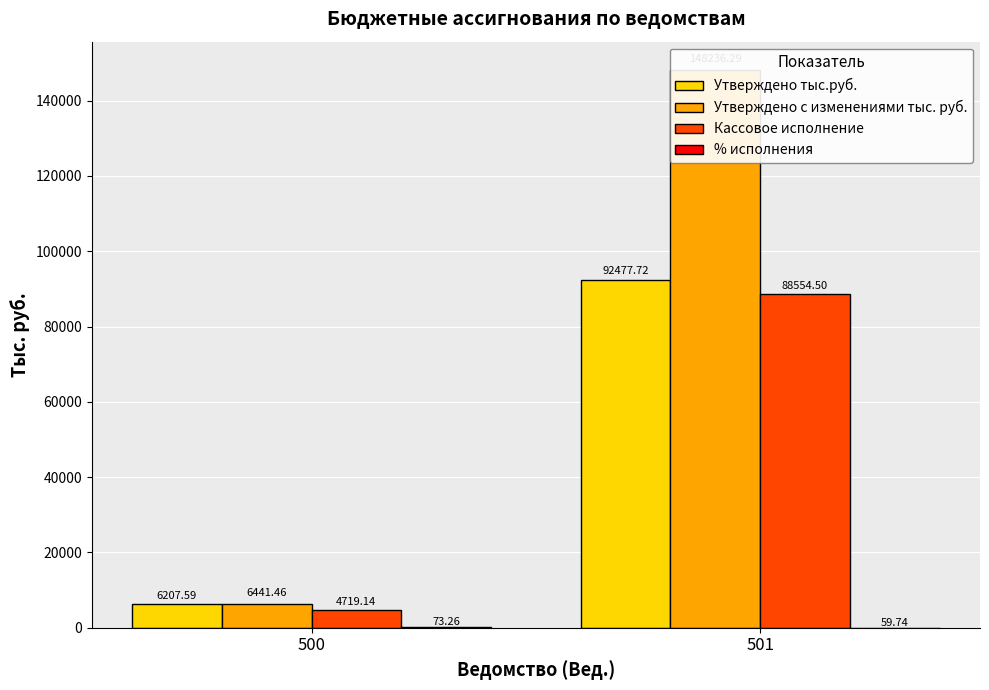

At which label does Утверждено тыс.руб. reach its peak?

501